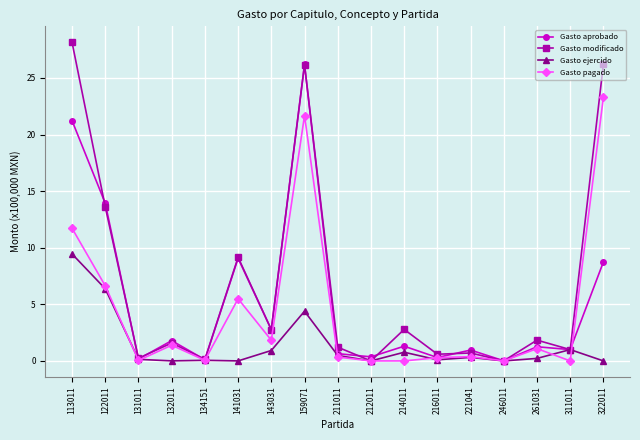

What is the total value across all series at 221041?

2.3